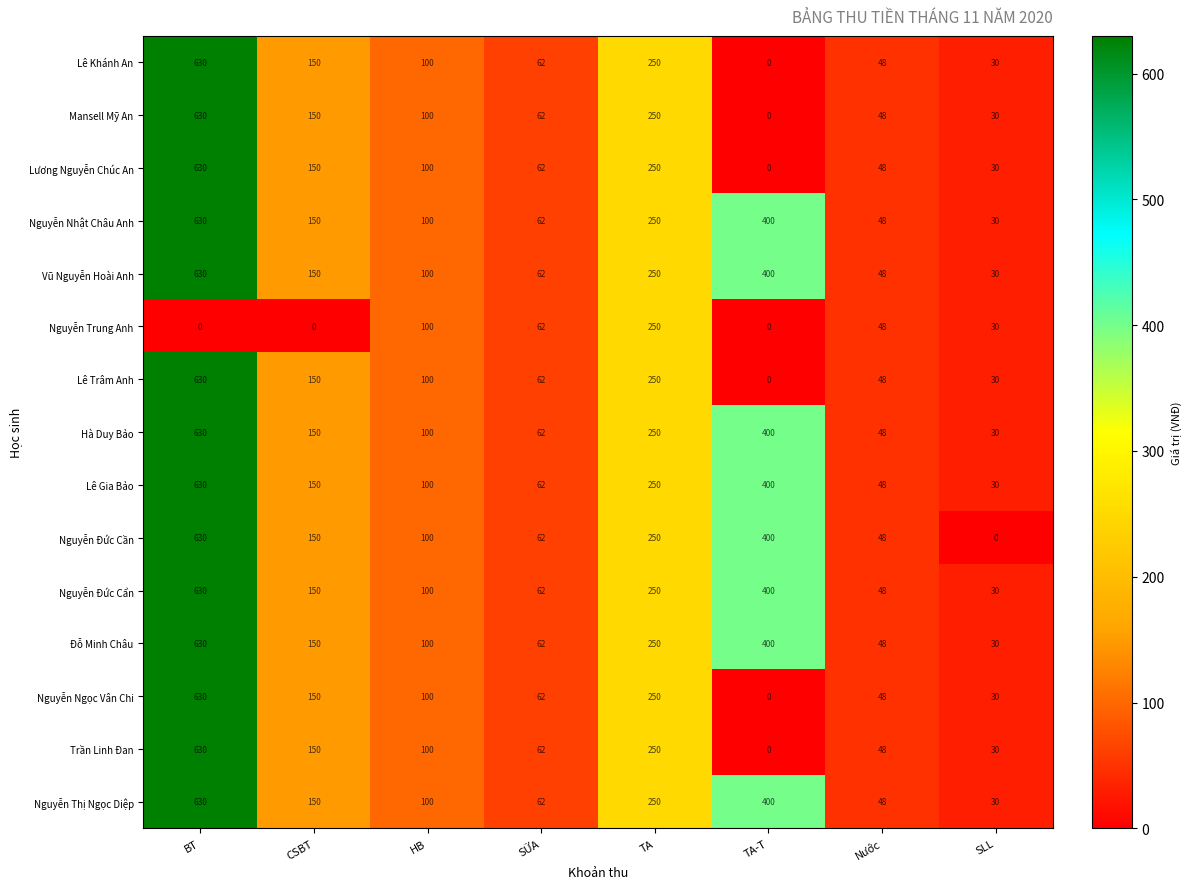

How many values in the Nguyễn Trung Anh series are below 48?

4